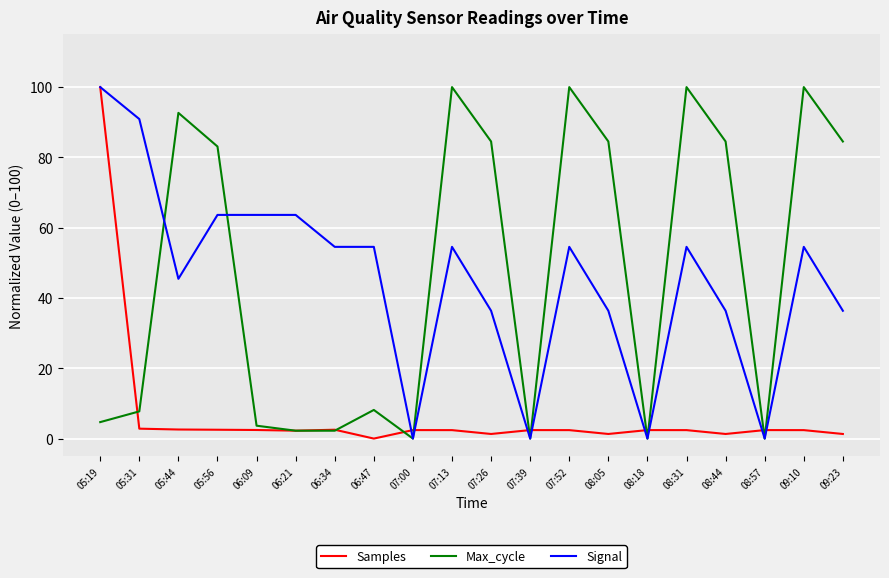

What is the difference between the maximum and minimum values in the Samples series?

100.0